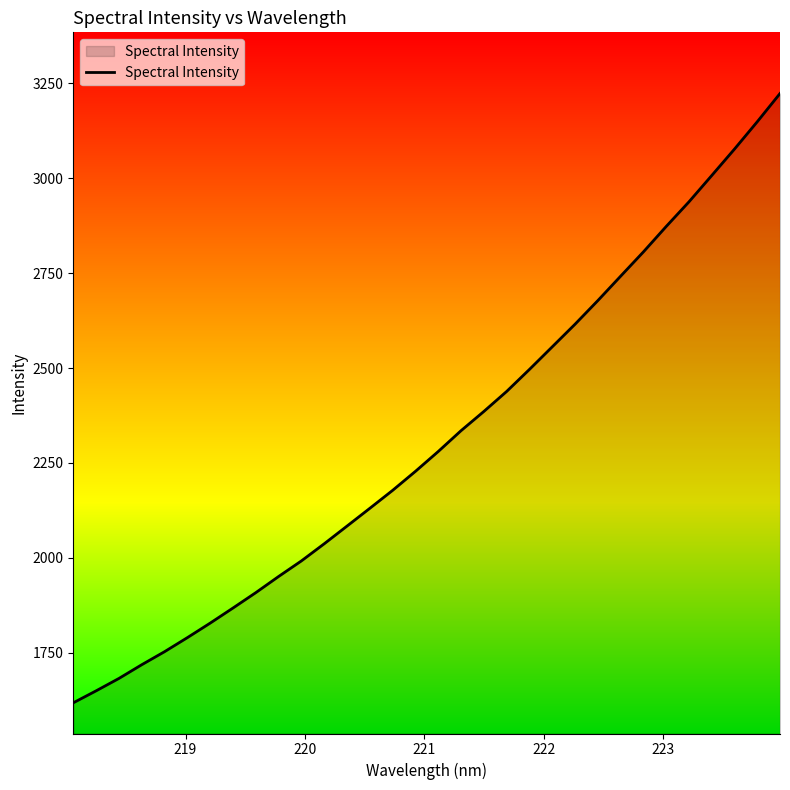

What is the minimum value shown in the chart?

1617.8